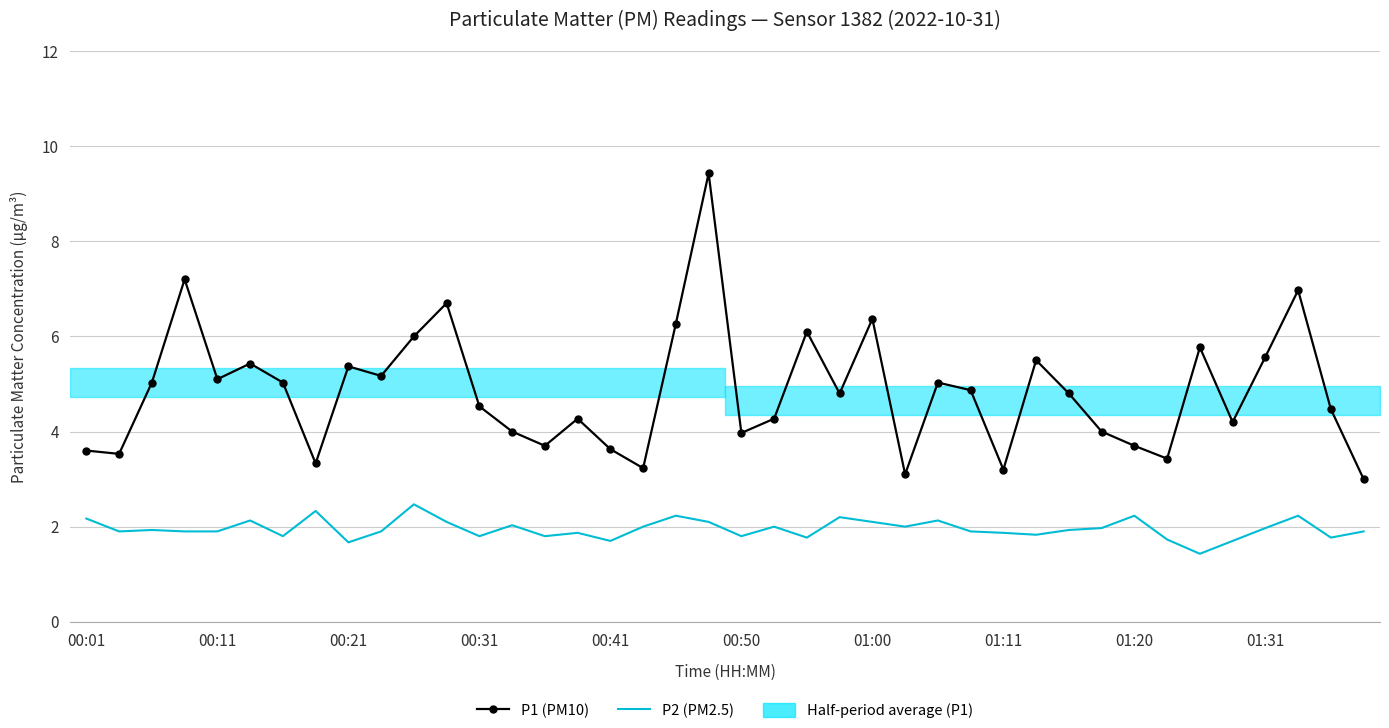

What is the total value across all series at 34?

7.2